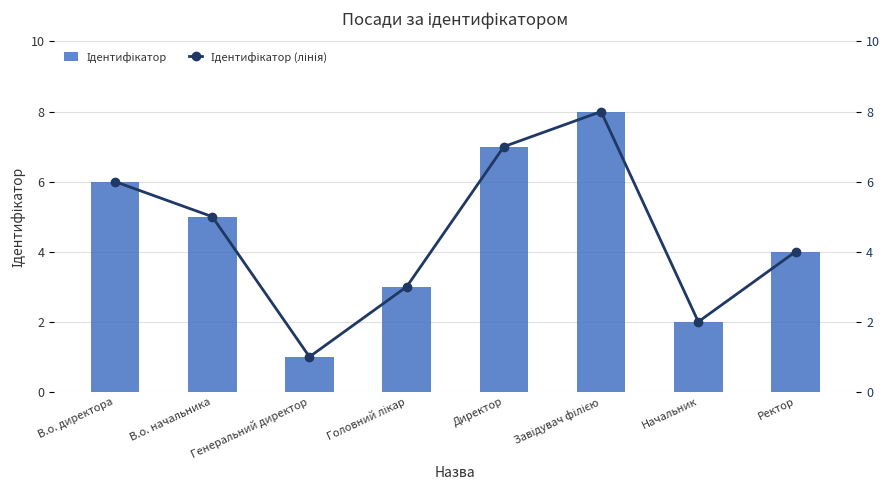

At which label does Ідентифікатор first exceed 5?

В.о. директора